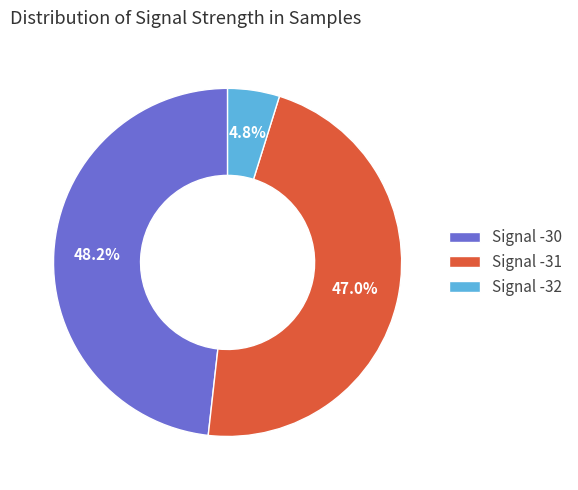

How much of the chart is everything except Signal -30?

51.8%